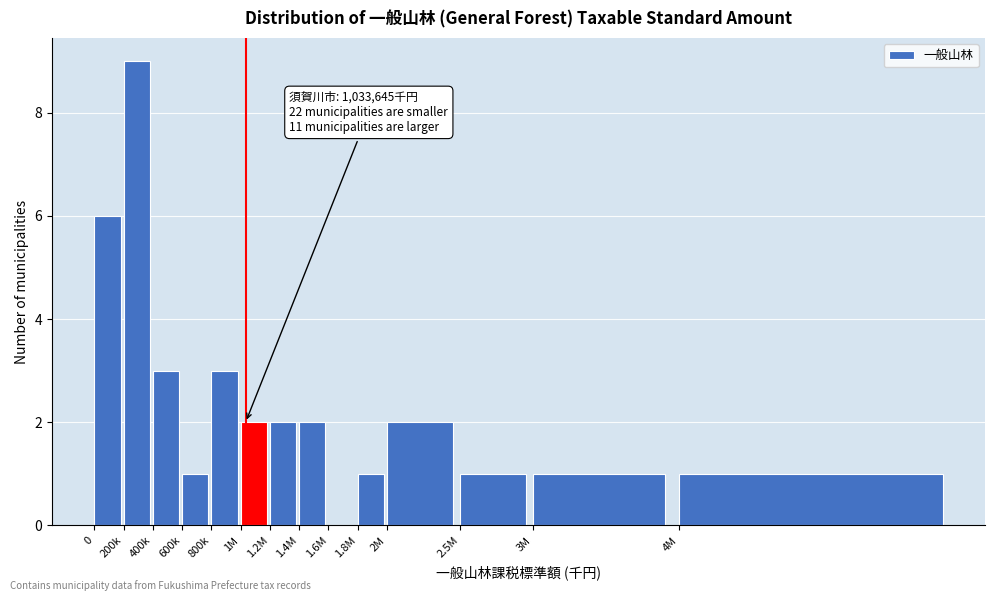

Reading left to right, transcribe all the data shown in this chart.

0=6	200k=9	400k=3	600k=1	800k=3	1M=2	1.2M=2	1.4M=2	1.6M=0	1.8M=1	2M=2	2.5M=1	3M=1	4M=1